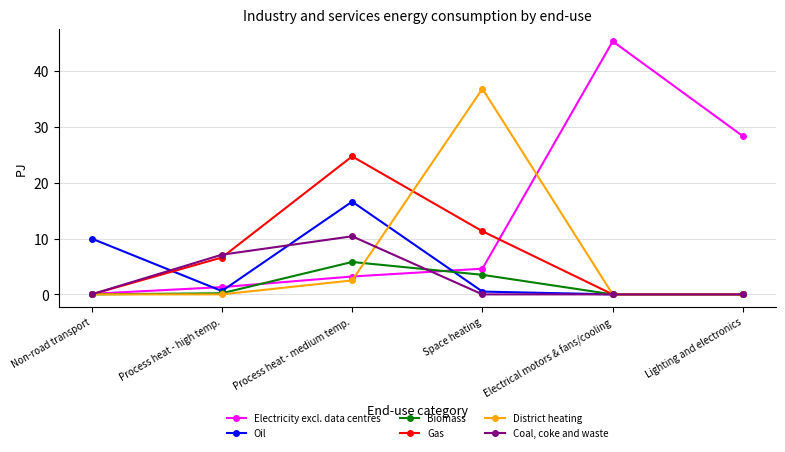

Which series has the largest range (max minus min)?

Electricity excl. data centres